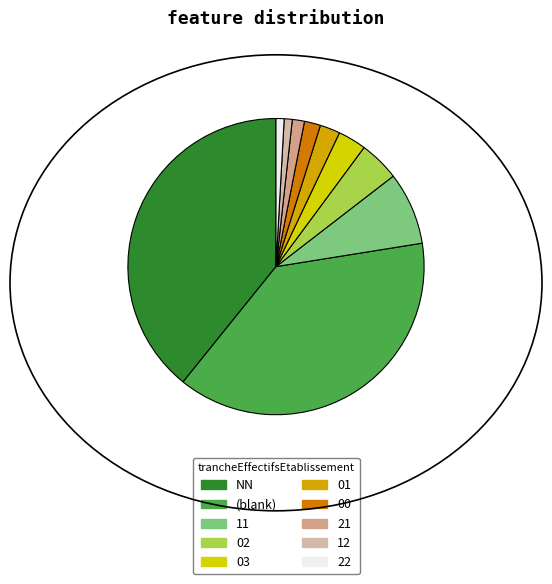

How many slices are in this pie chart?

10